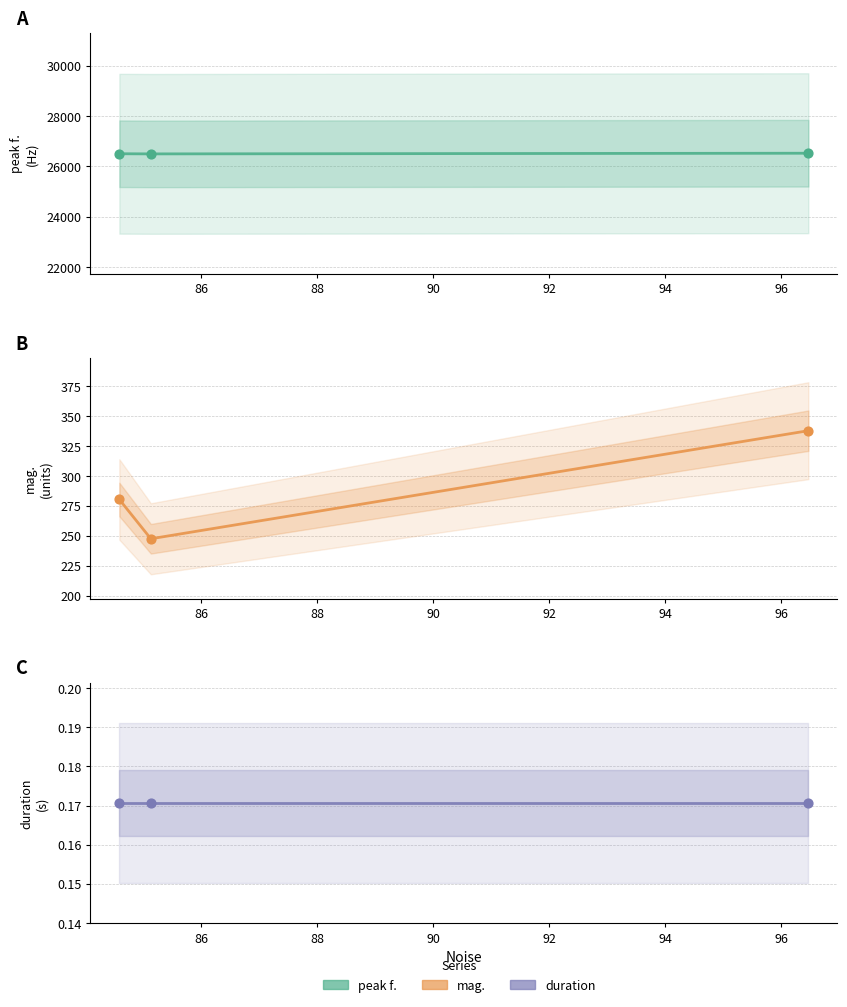

Which series reaches the maximum Y coordinate?

peak f.